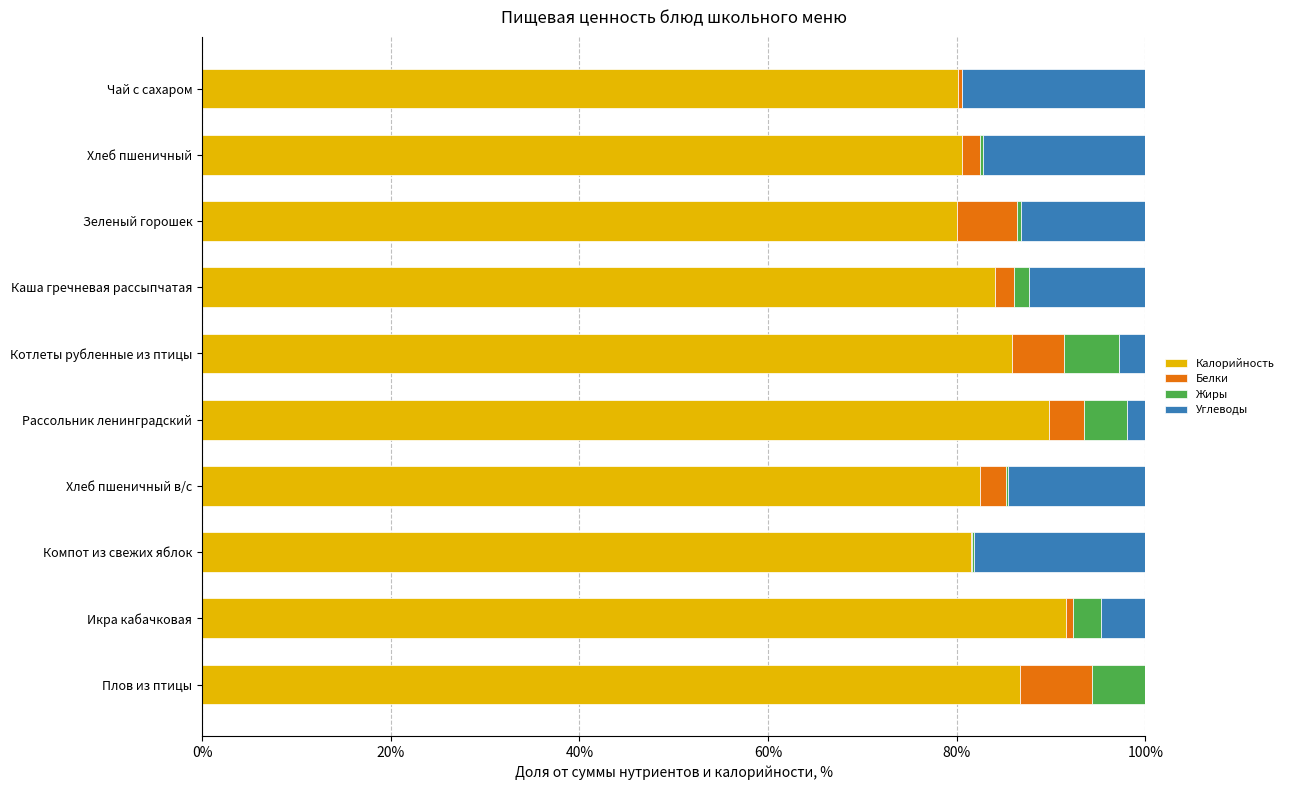

What is the total value across all series at Котлеты рубленные из птицы?

100.0